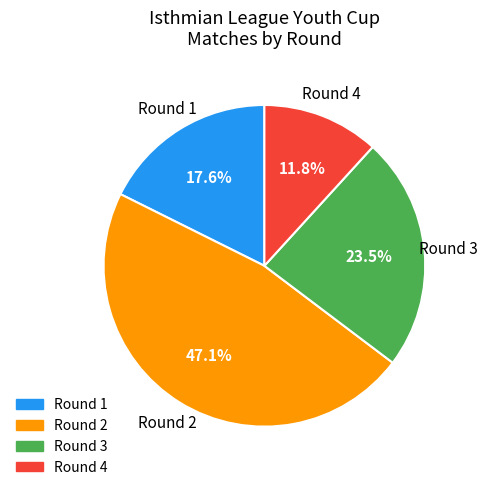

Does any single category account for the majority?

No